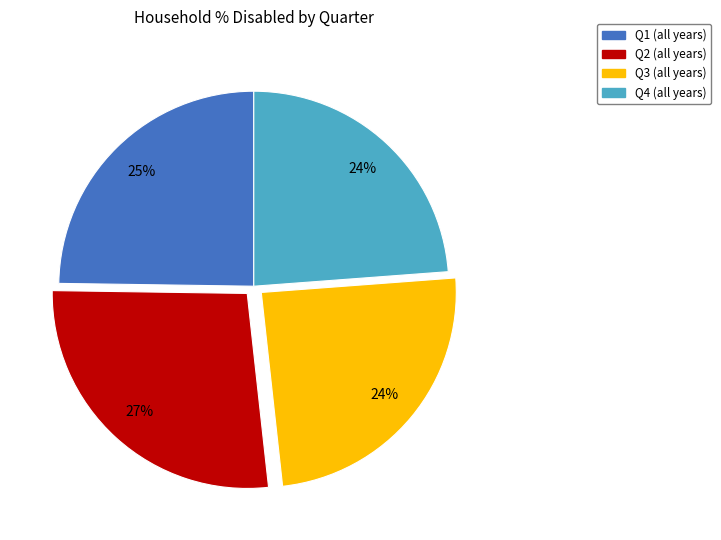

To the nearest percent, what is the difference between the largest and smallest slice percentages?

3%